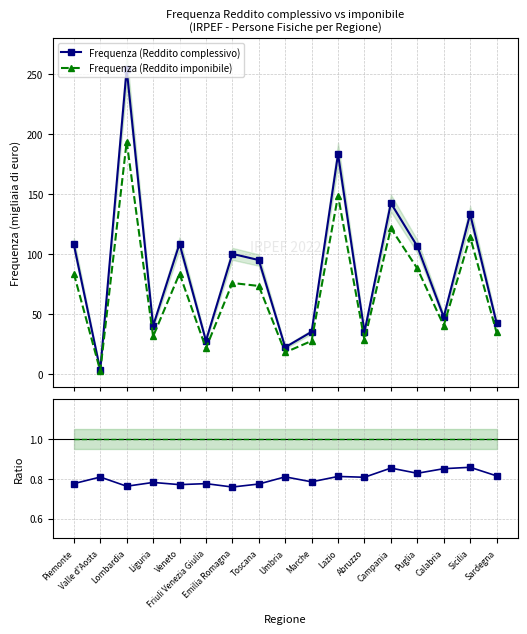

Between Valle d'Aosta and Umbria, which series saw the biggest shift?

Frequenza (Reddito complessivo)